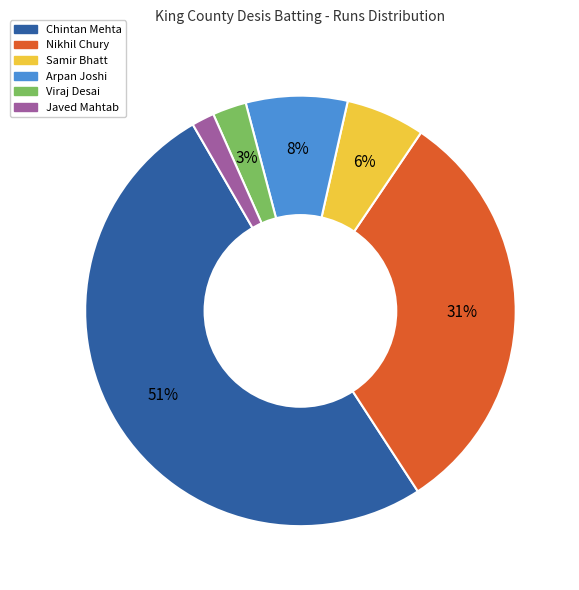

To the nearest percent, what is the difference between the largest and smallest slice percentages?

49%